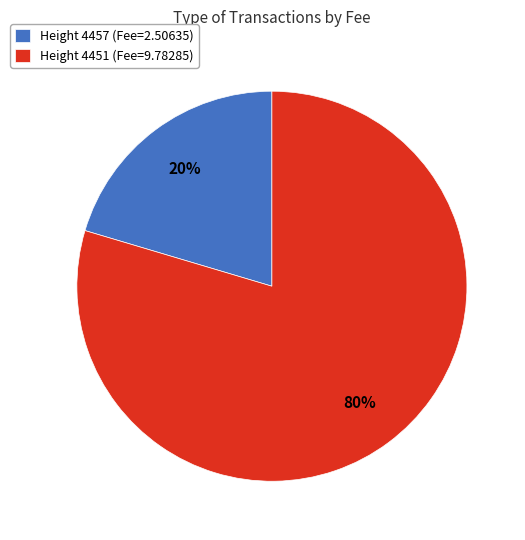

The Height 4451 (Fee=9.78285) slice represents 80% of the pie. True or false?

True